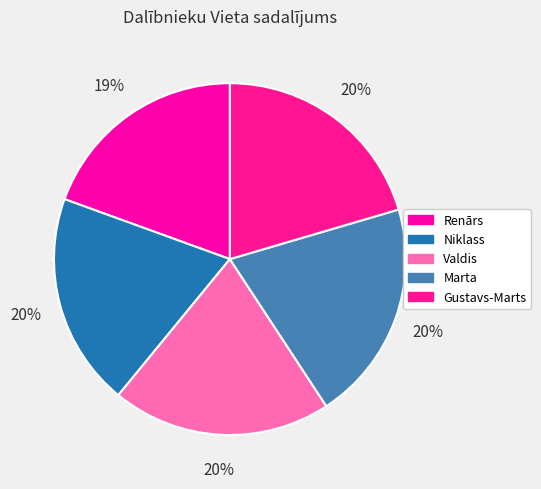

Rank the categories by value from highest to lowest.

Gustavs-Marts, Marta, Valdis, Niklass, Renārs